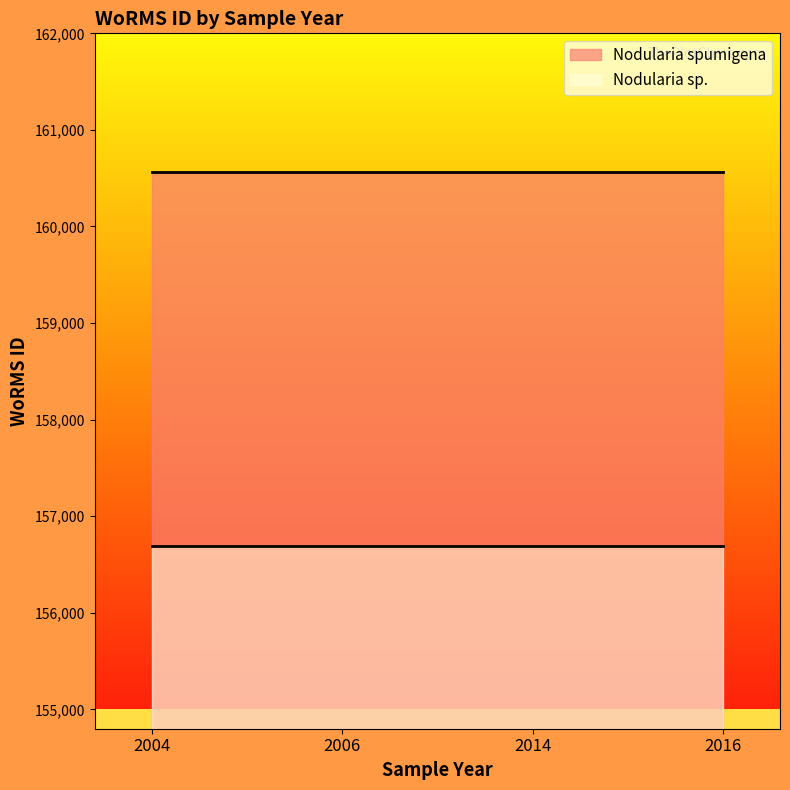

What is the value of the Nodularia sp. point at the 1st from the left?

156692